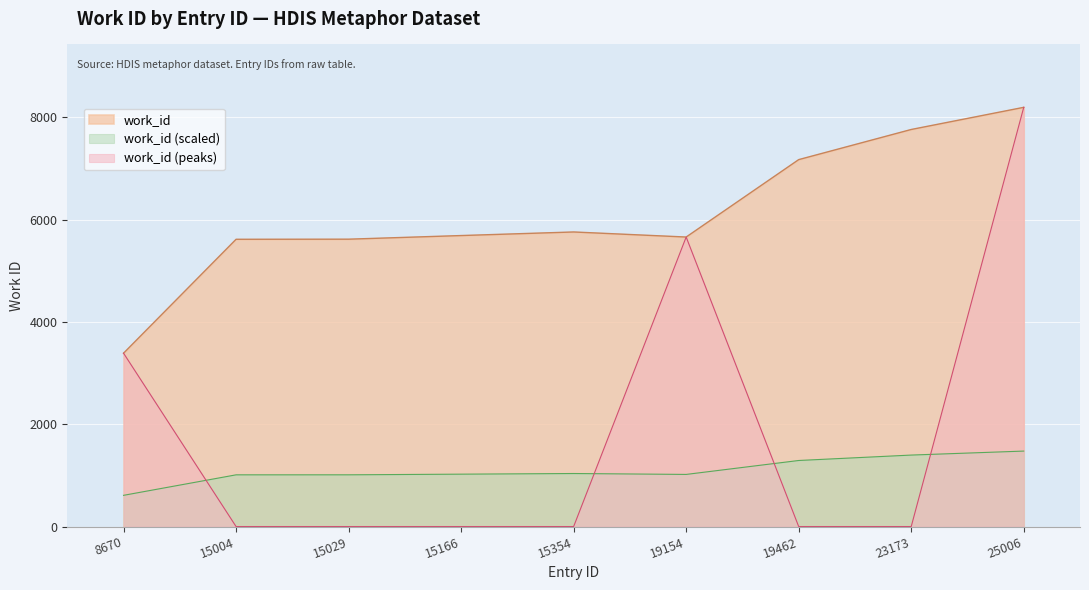

Count the number of data series in this chart.

3